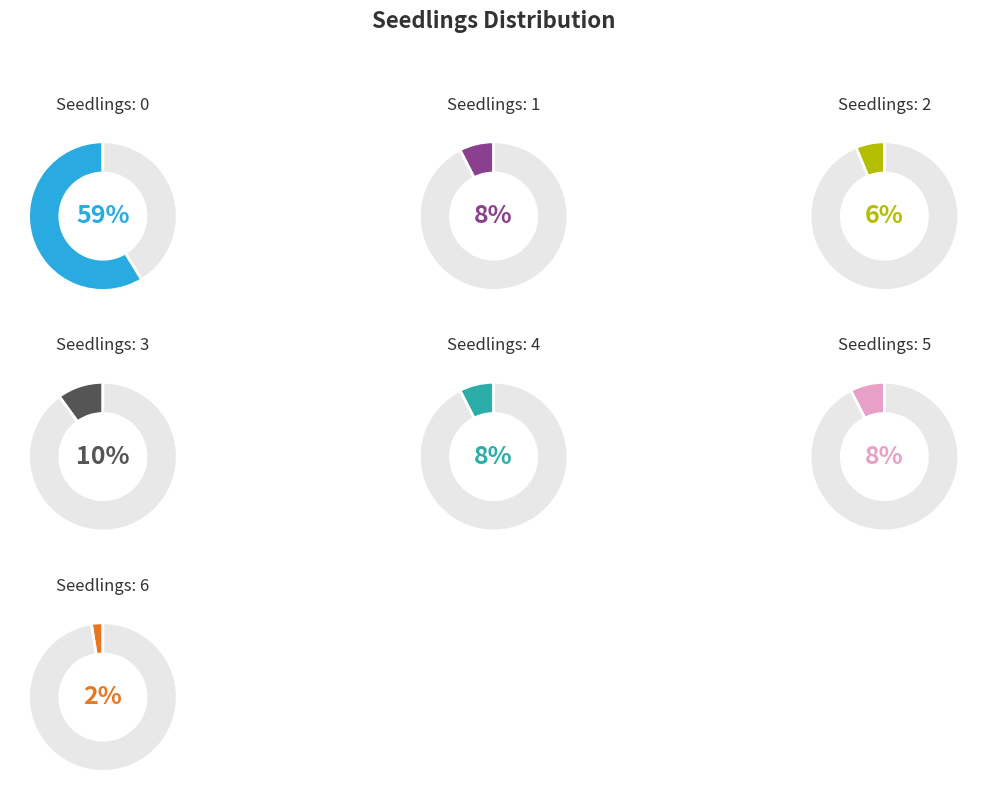

To the nearest percent, what is the combined percentage of 0 and 6?

61%